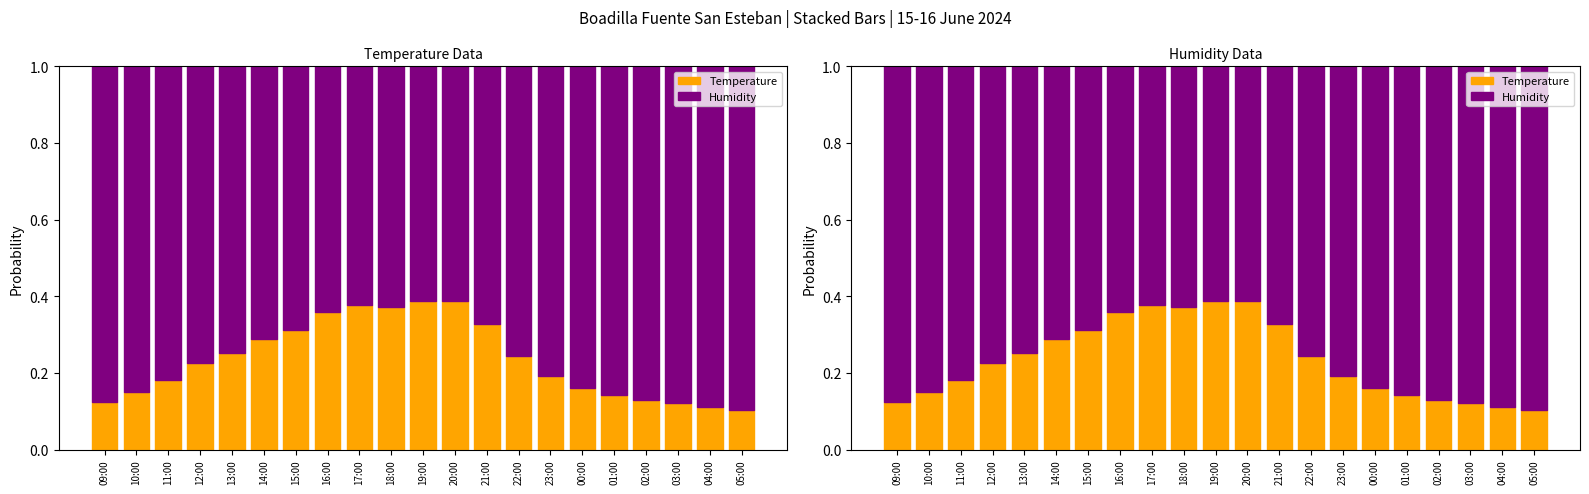

How many Humidity values are between 0 and 1?

21